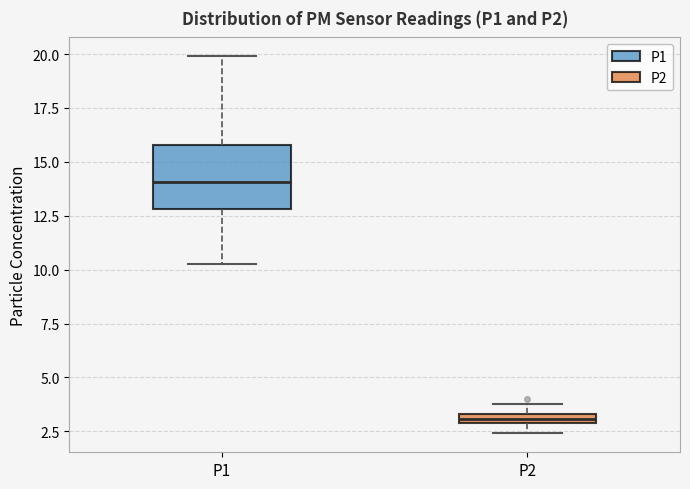

Comparing the boxes themselves (not the whiskers), which one is the tallest?

P1